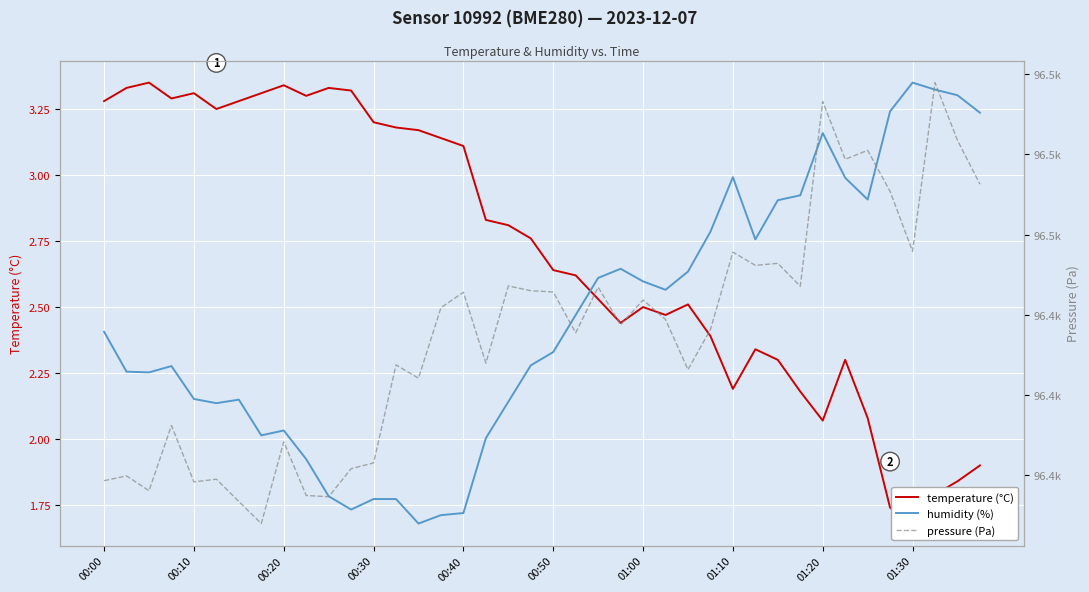

What position from the left is 00:20?

3